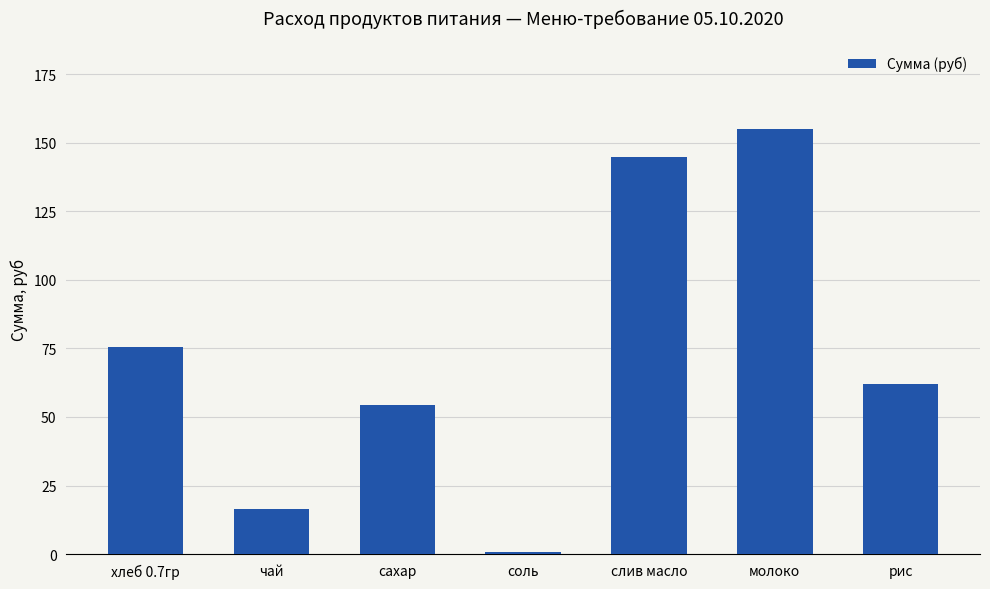

How many data points are above 62?

4